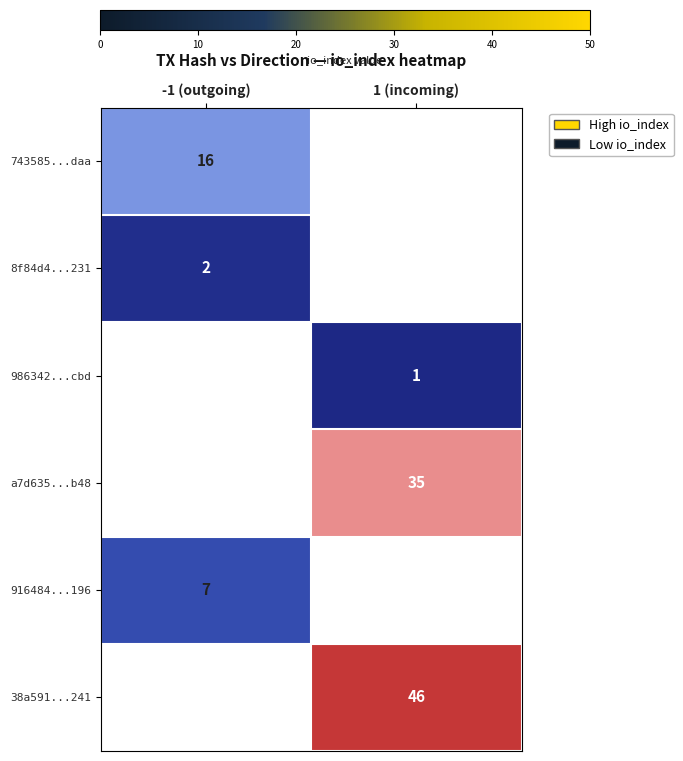

At which category does the chart reach its peak across all series?

1 (incoming)